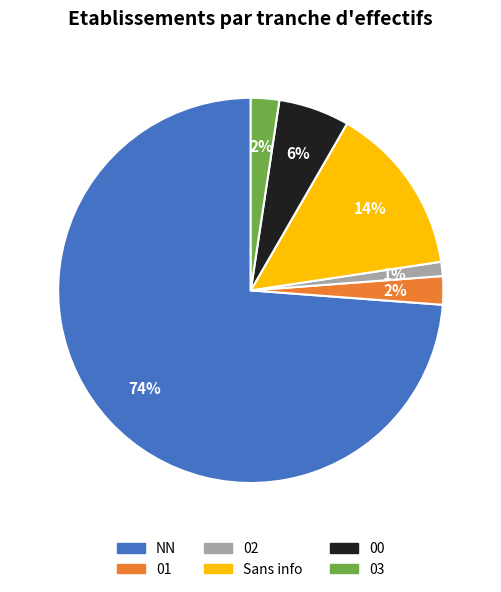

To the nearest percent, what portion does 02 represent?

1%